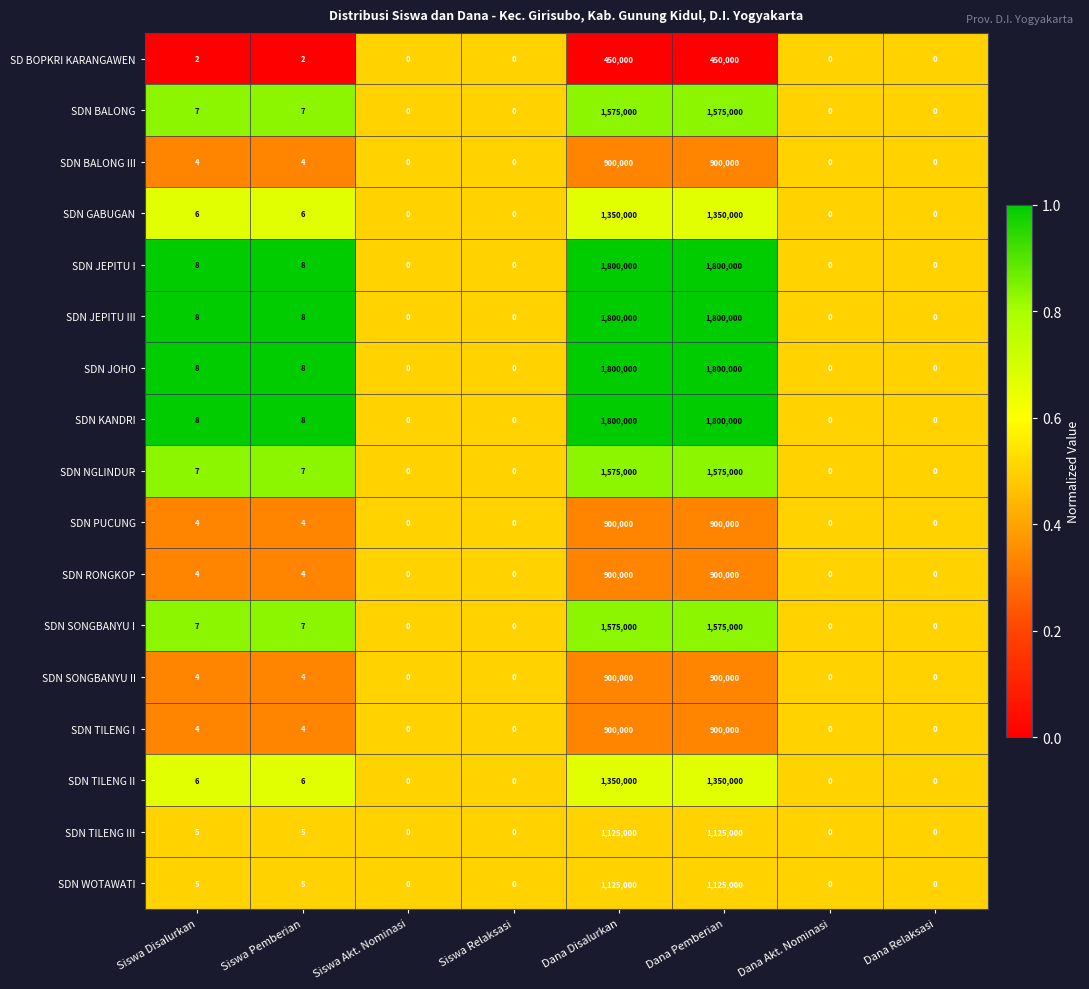

What is the average value of the SDN WOTAWATI series?

281251